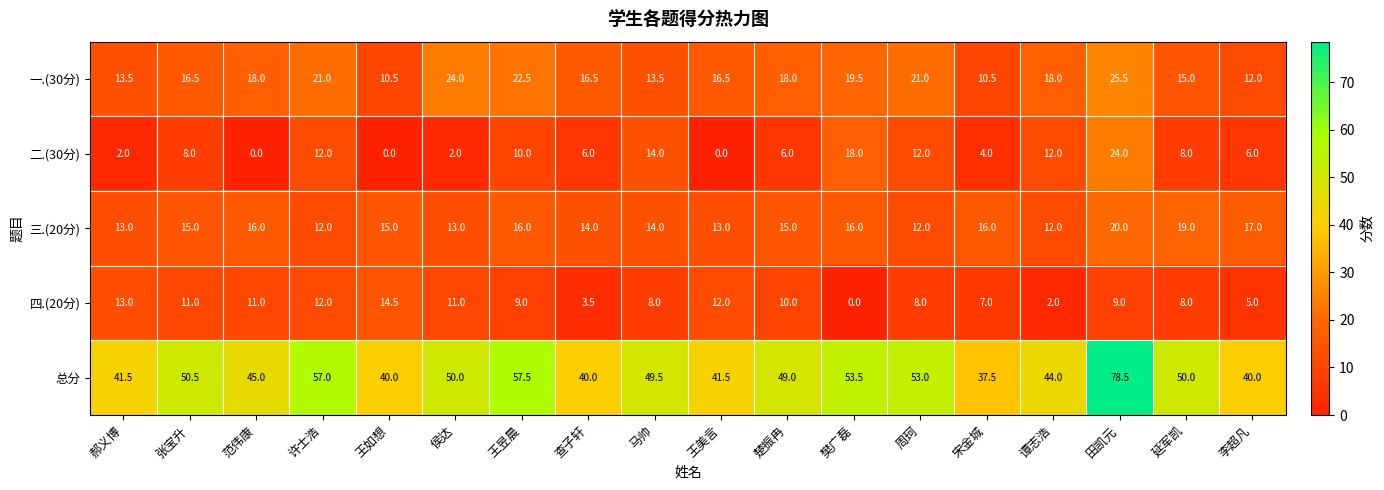

Is the value of 总分 at 王如想 greater than the value of 四.(20分) at 宋金城?

Yes